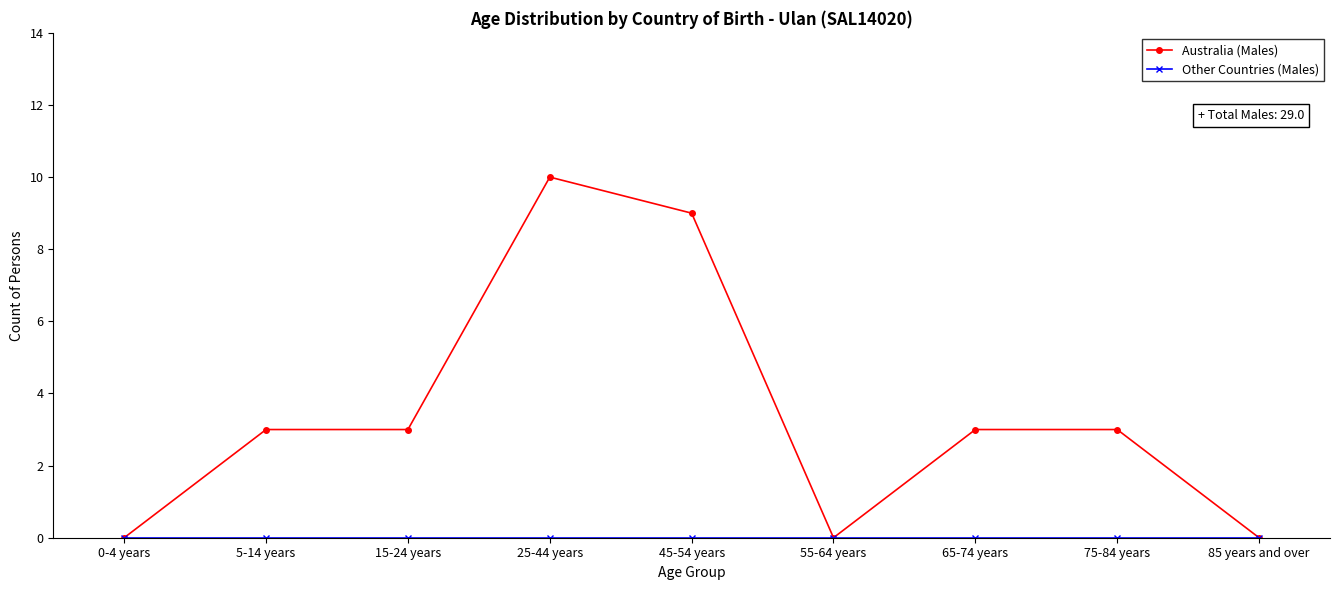

Which series has the largest total across all categories?

Australia (Males)